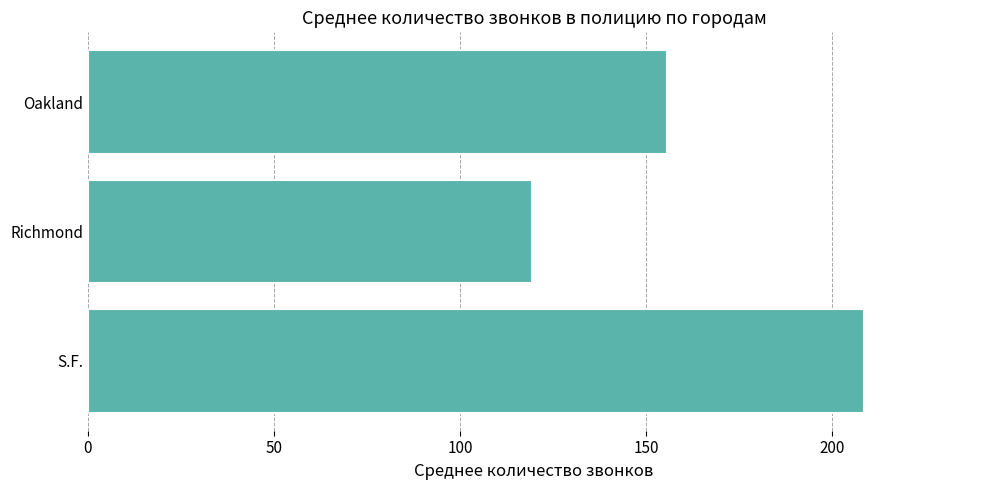

Rank the categories by value from lowest to highest.

Richmond, Oakland, S.F.